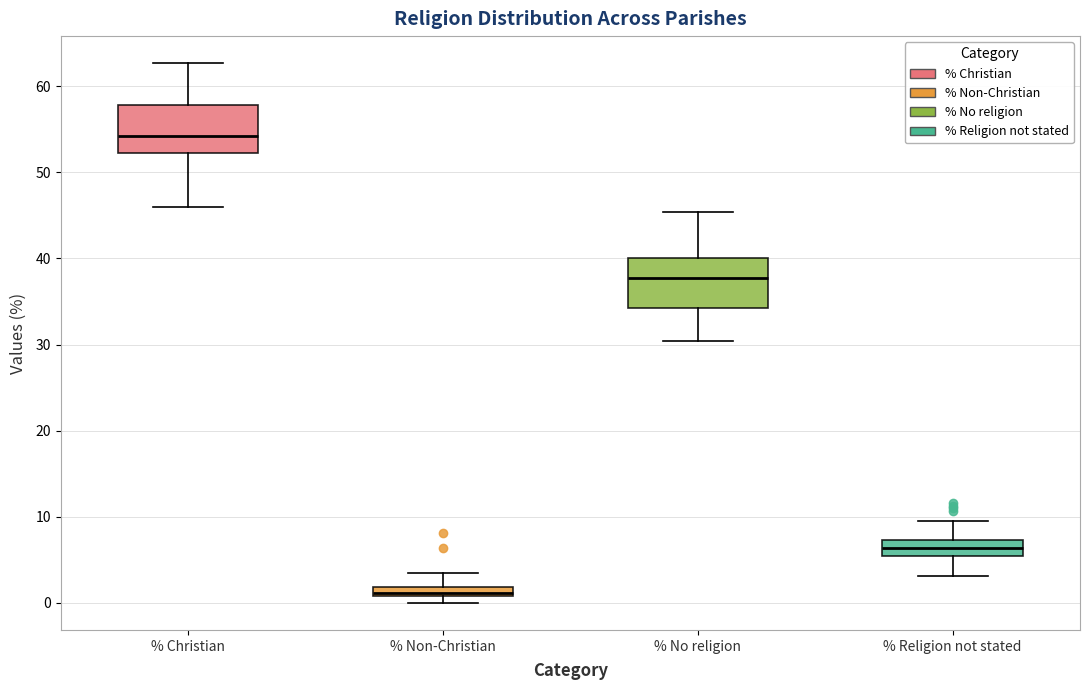

Where is the upper edge of the box for % No religion on the y-axis? The values are not printed on the chart, so give them approximately, as read against the axis.

40